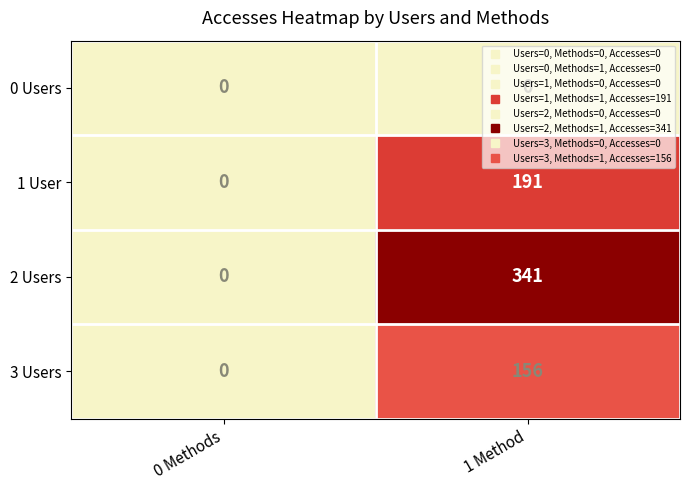

Is it true that 1 User equals 0 at 0 Methods?

True